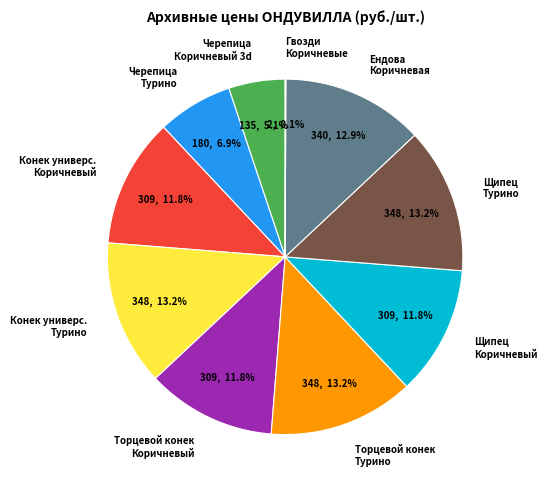

What is the total percentage of Черепица Турино and Черепица Коричневый 3d?

12.0%